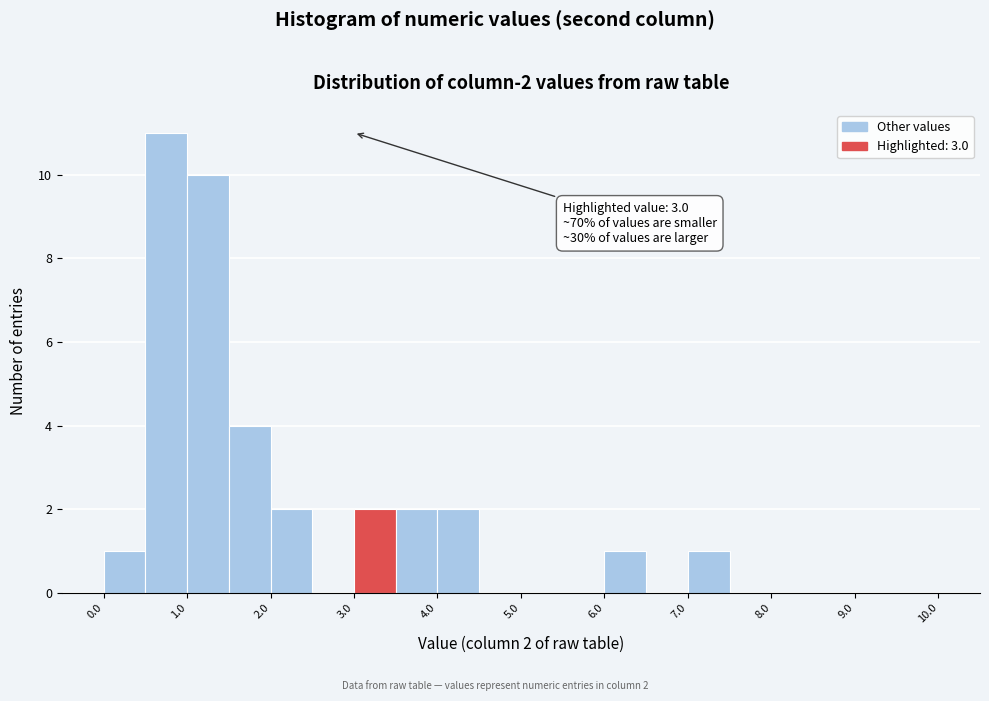

Over which range of the x-axis is the bar tallest?

0.5 to 1.0